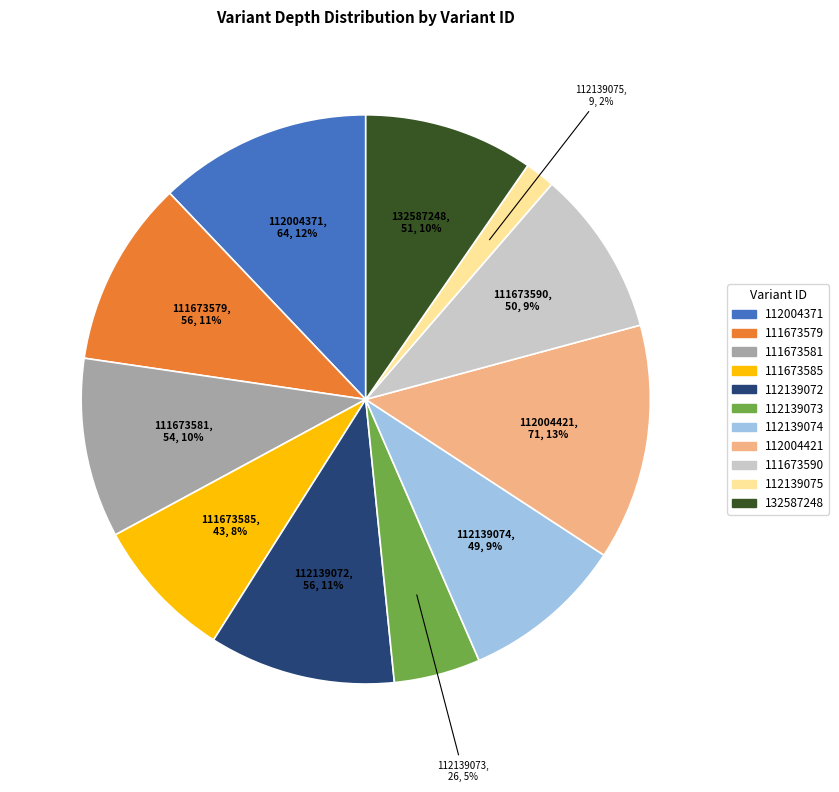

Count the number of slices in the pie.

11